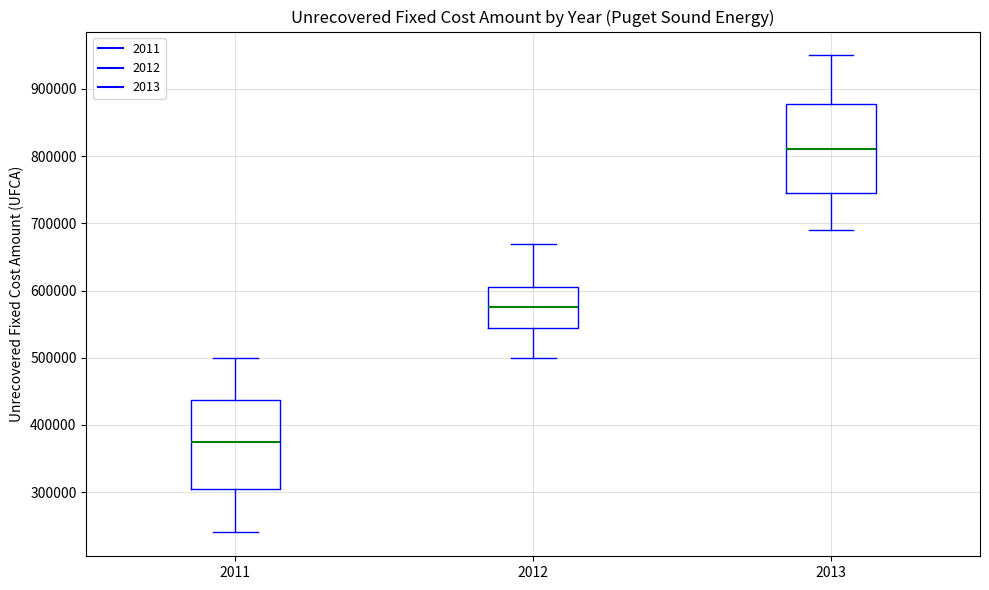

Where is the upper edge of the box at x = 2011 on the y-axis? The values are not printed on the chart, so give them approximately, as read against the axis.

440000